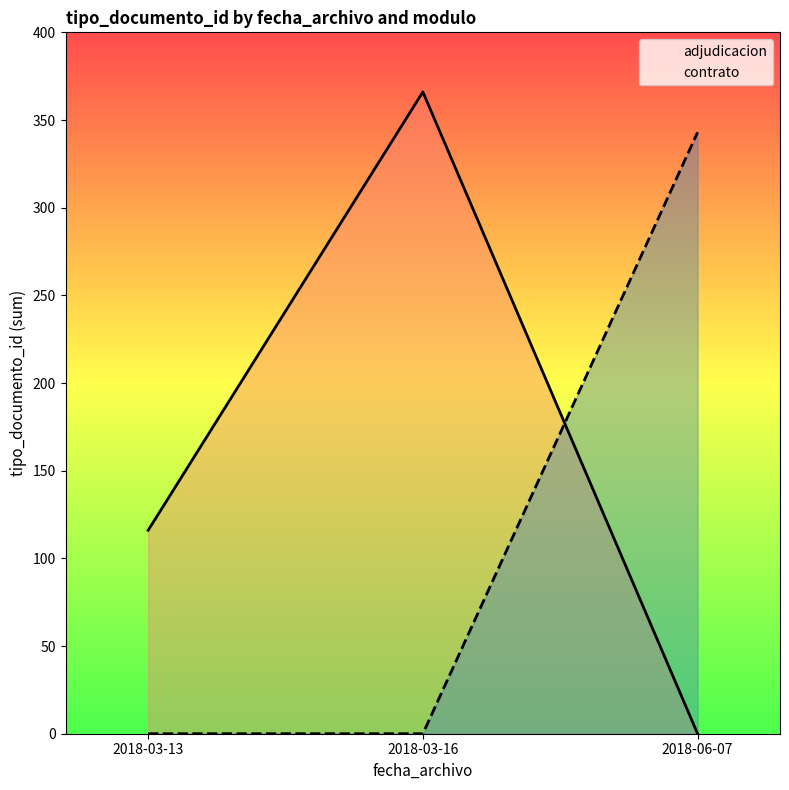

How many positive values does the contrato series have?

1